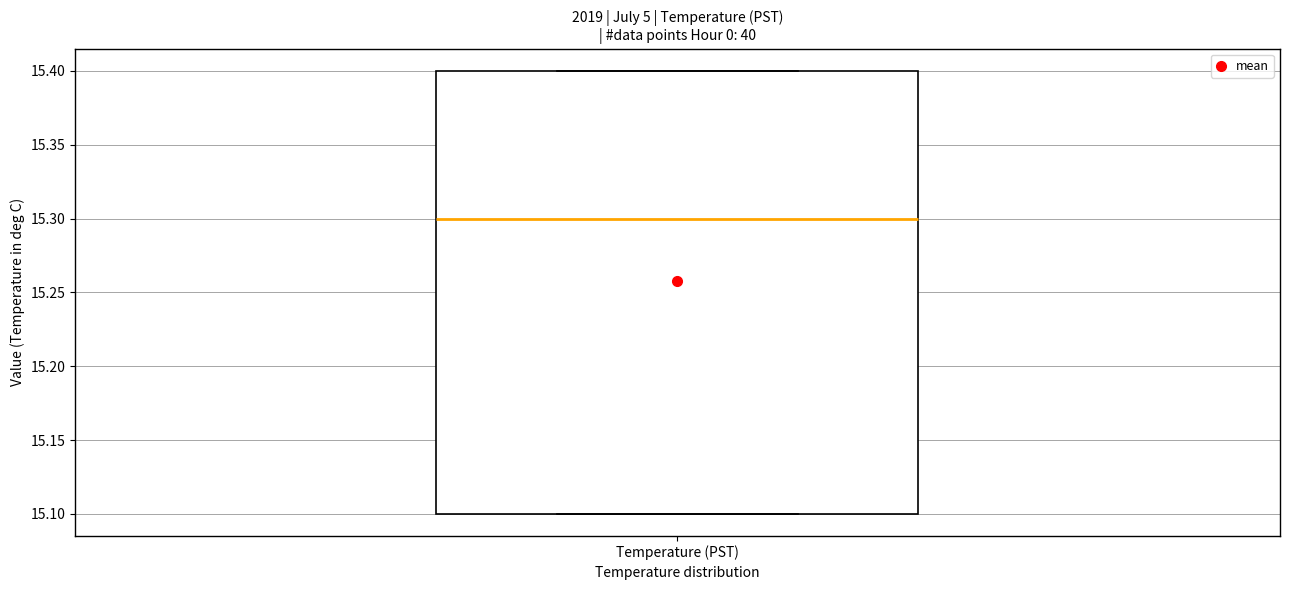

Transcribe this box plot: give where the median line is, the range the box spans, and where the two whiskers end, as read against the y-axis. The values are not printed on the chart, so give them approximately, as read against the axis.

median 15.3, box 15.1 to 15.4, whiskers 15.1 to 15.4